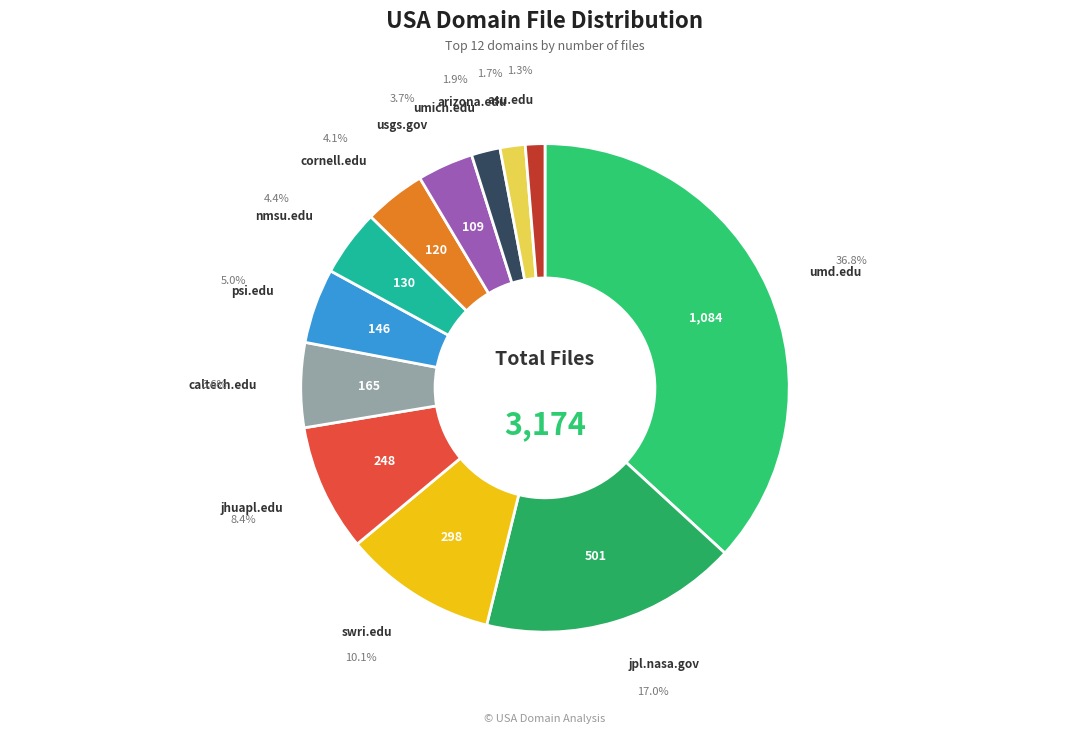

What is the smallest slice in the pie chart?

asu.edu